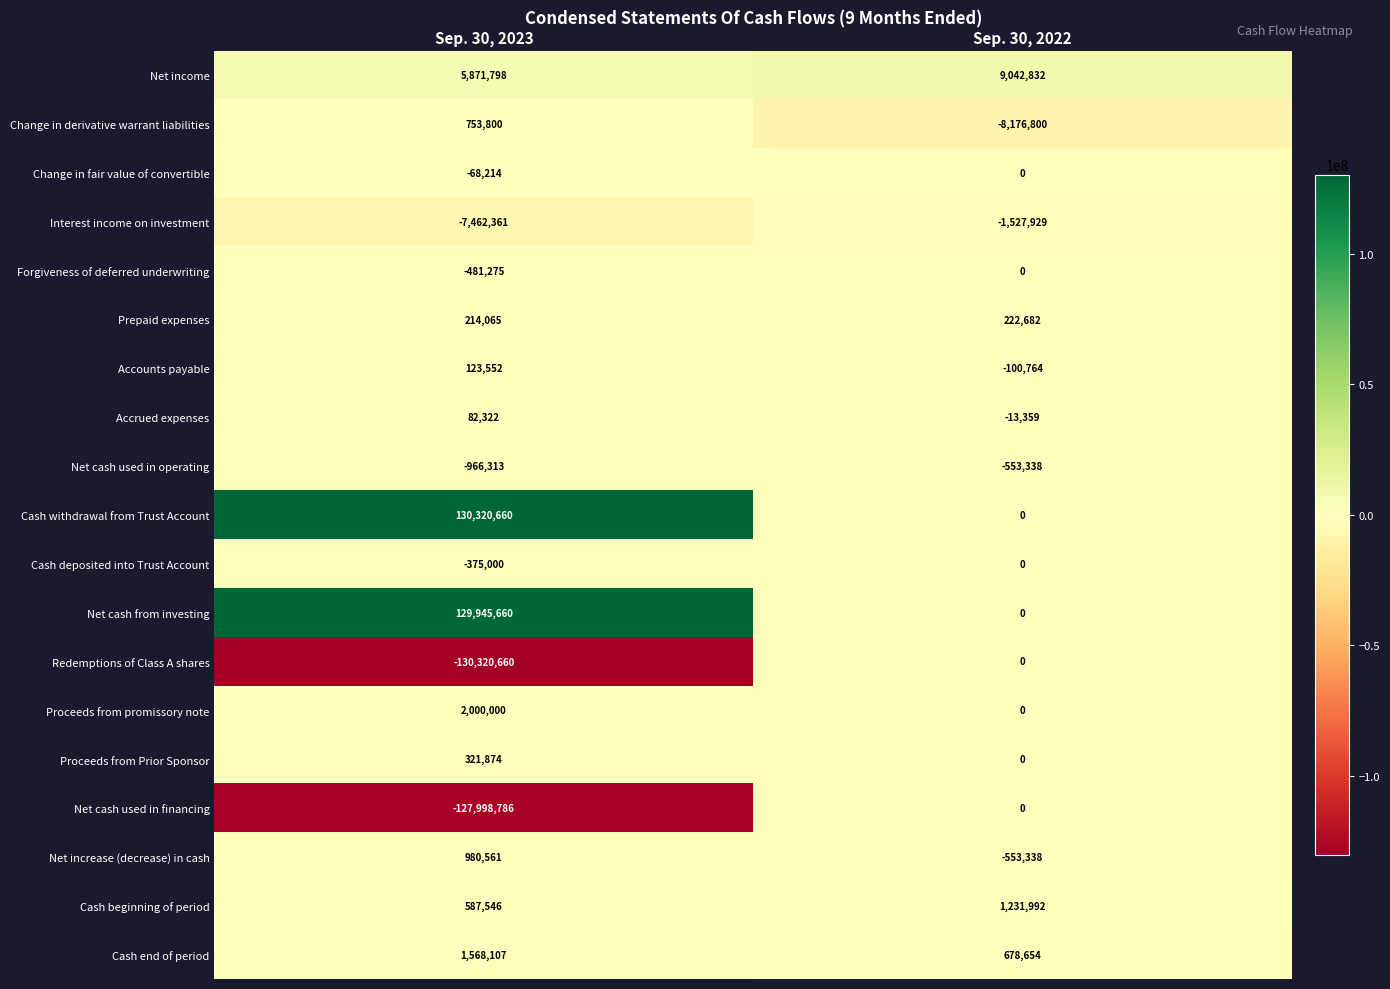

What is the difference between the highest and lowest values at Sep. 30, 2023?

260641320